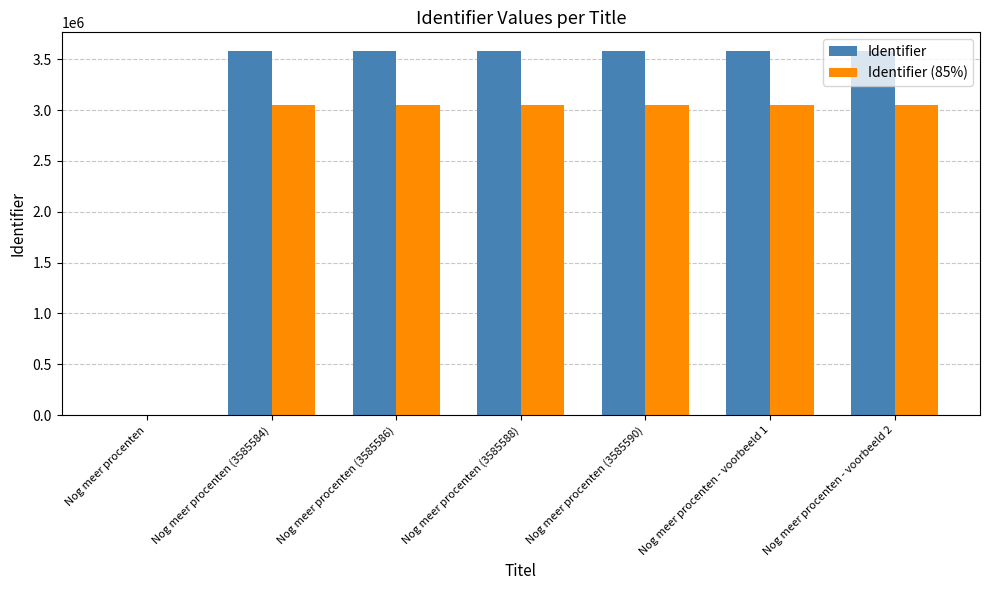

Where is Identifier nearest to the value 1792797?

Nog meer procenten (3585584)